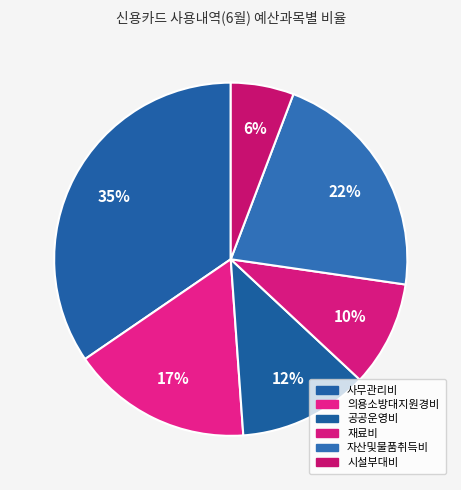

To the nearest percent, what is the combined percentage of 자산및물품취득비 and 시설부대비?

27%